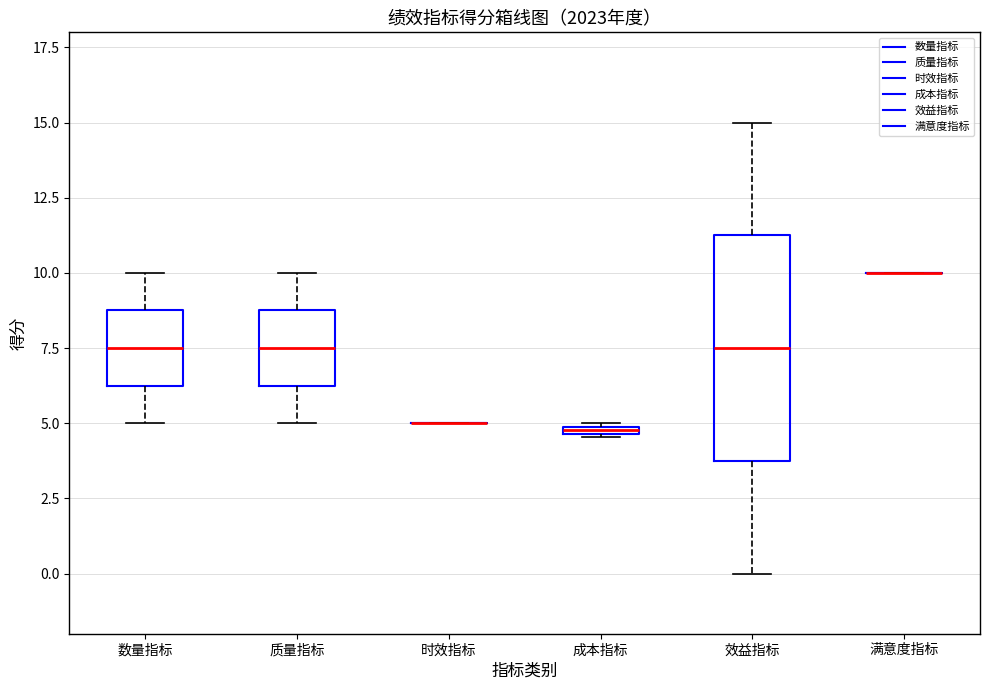

Comparing the boxes themselves (not the whiskers), which one is the tallest?

效益指标